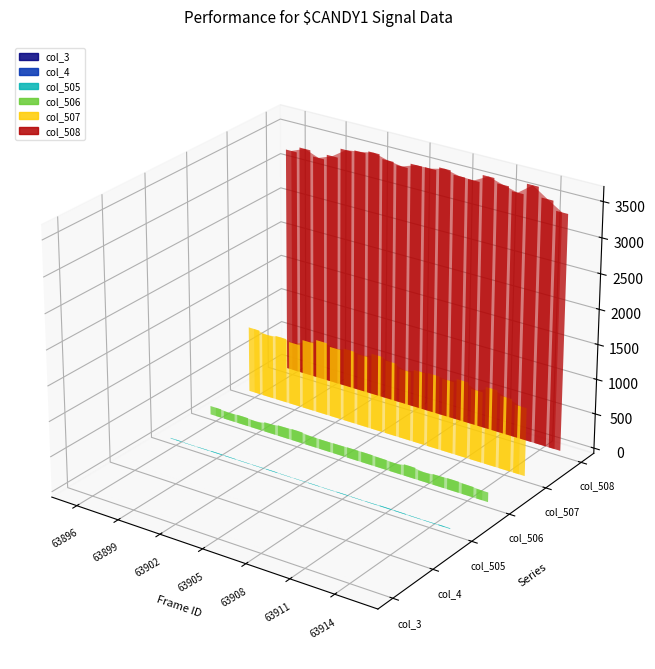

At how many categories does at least one series exceed 1249?

20